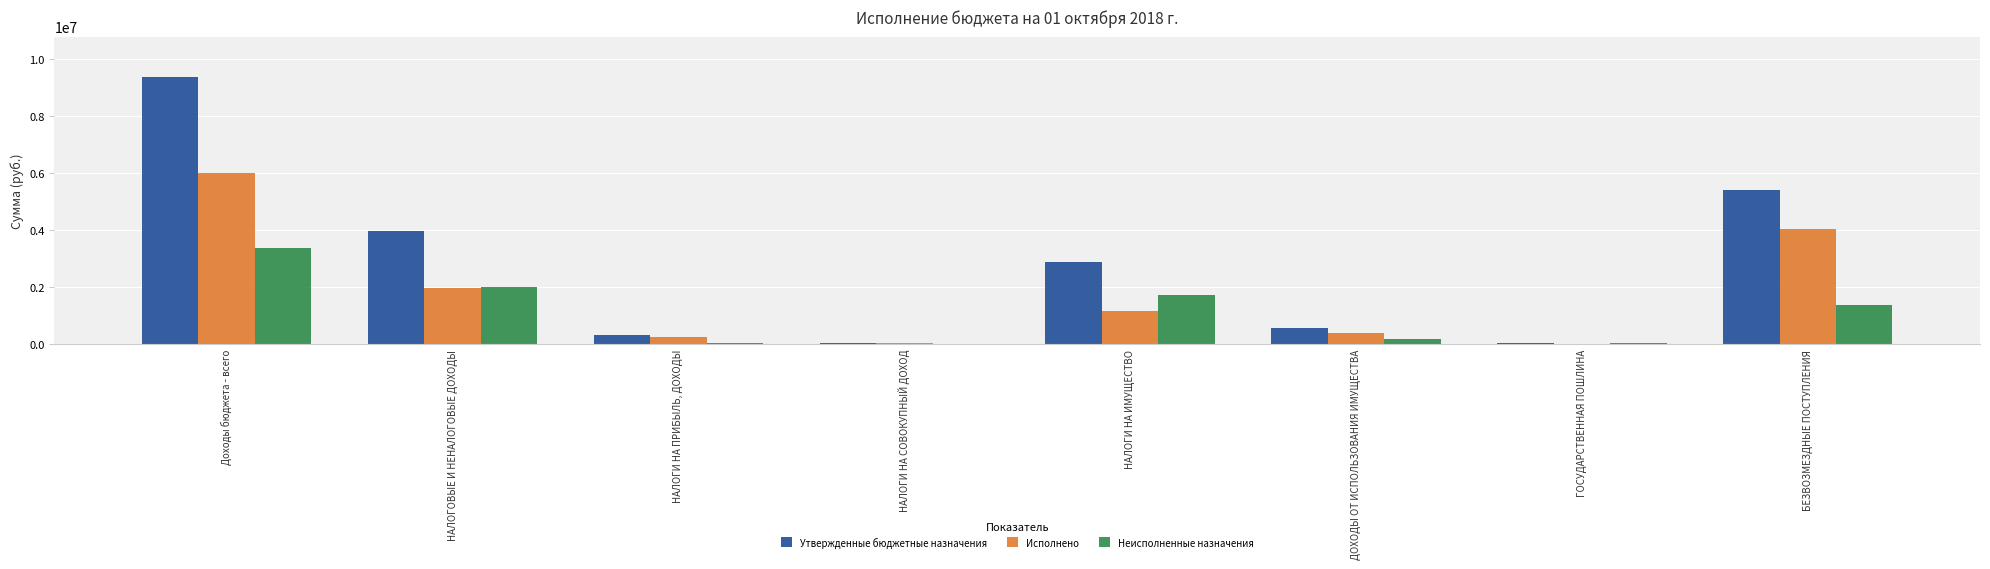

What is the approximate value of Исполнено at НАЛОГОВЫЕ И НЕНАЛОГОВЫЕ ДОХОДЫ?

1958903.4